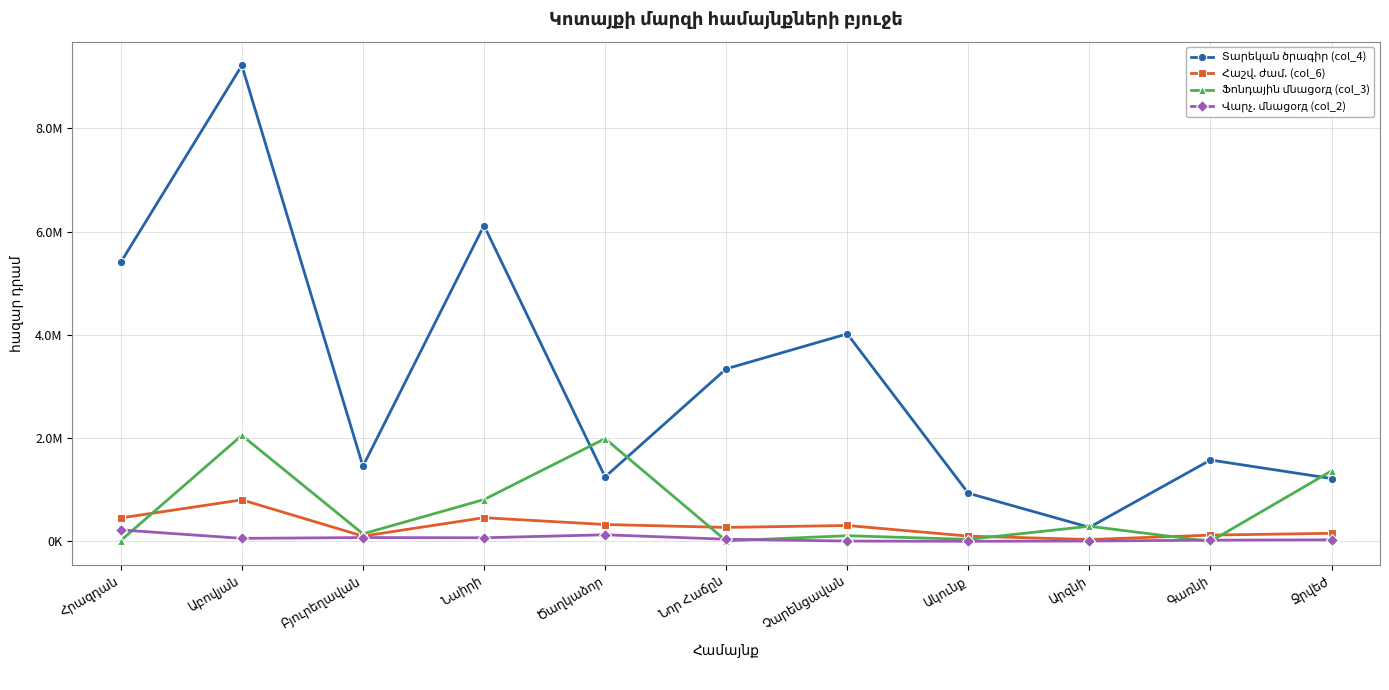

At which label does Ֆոնդային մնացorд (col_3) first exceed 147384?

Աբովյան